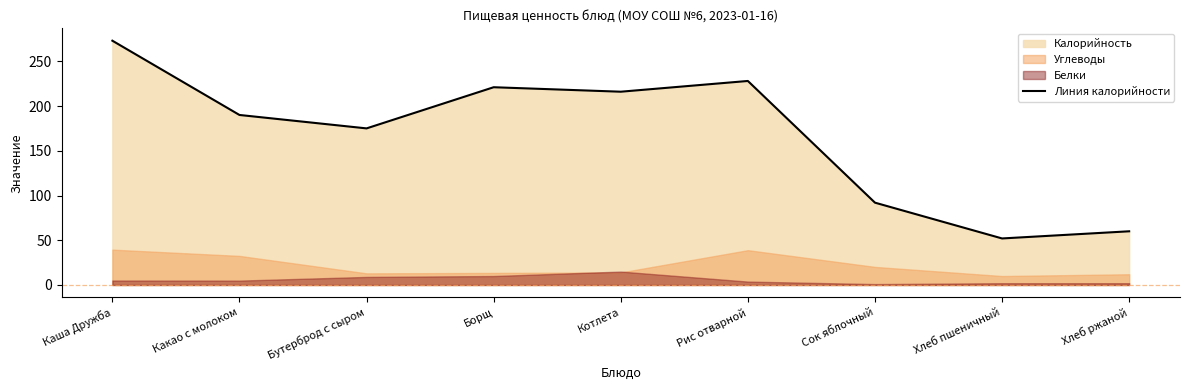

What is the greatest value displayed?

273